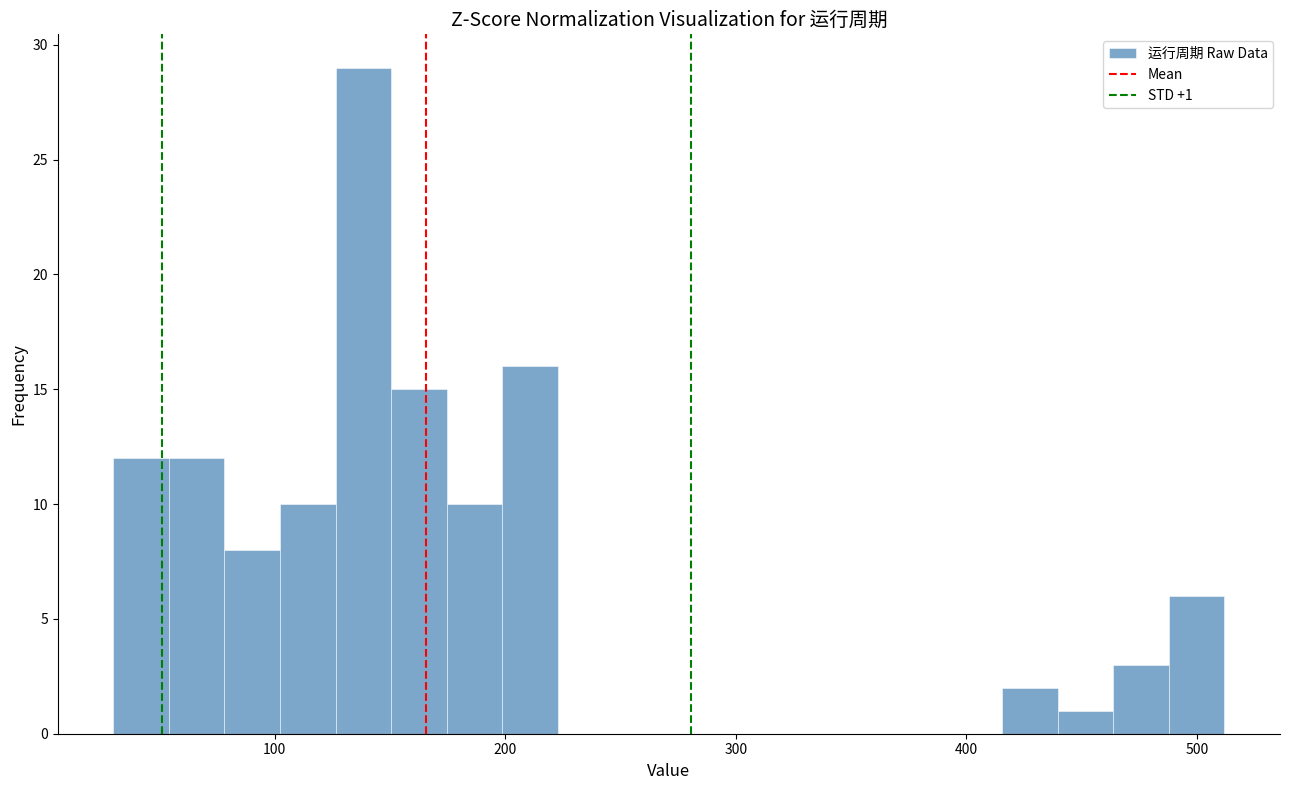

Around what value on the x-axis is the tallest bar? Give the approximate position of its centre, as read against the axis.

140